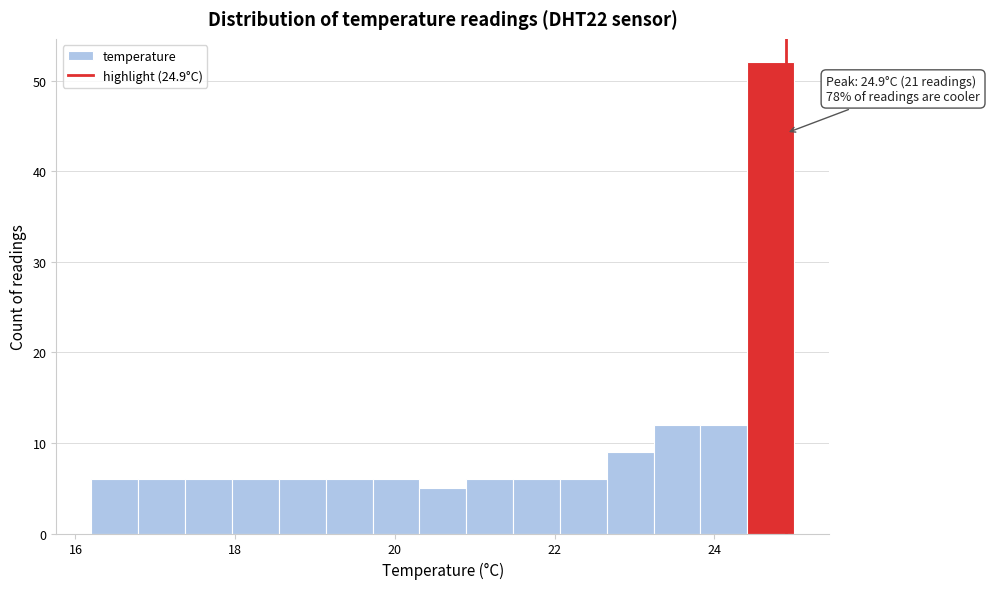

Around what value on the x-axis is the tallest bar? Give the approximate position of its centre, as read against the axis.

24.8